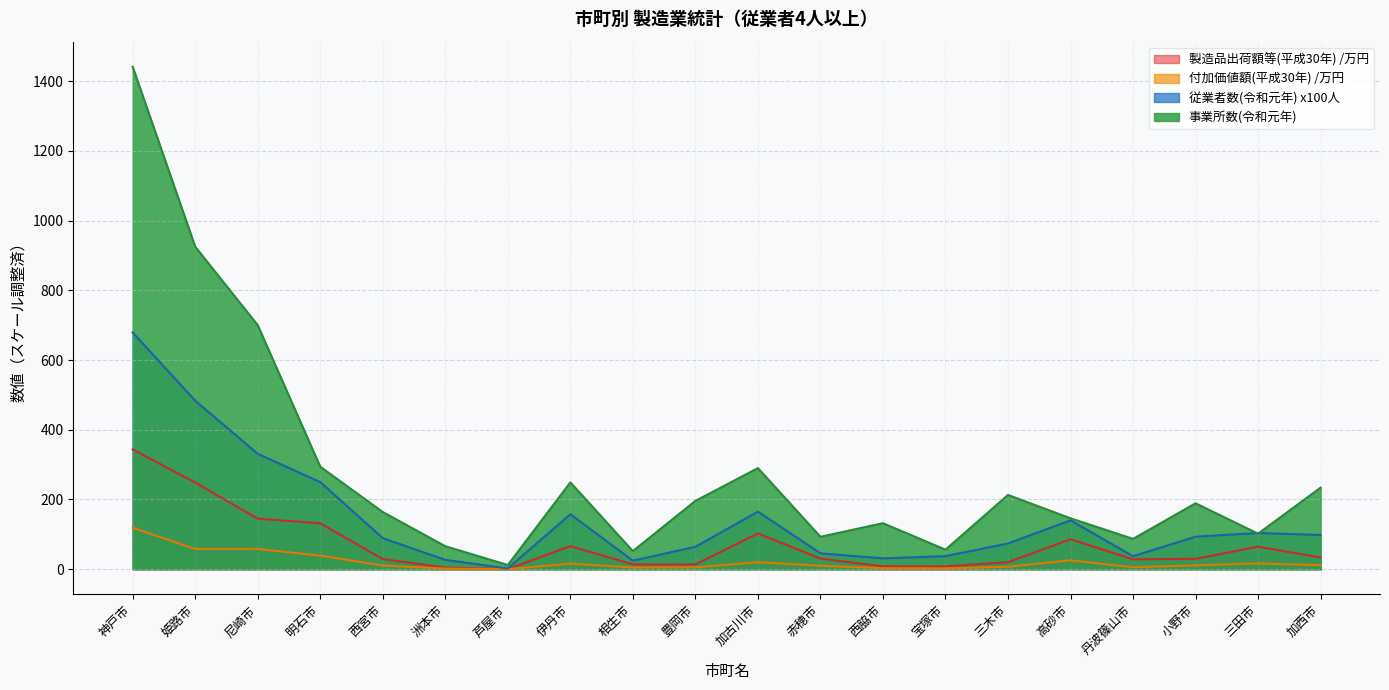

How many times do 事業所数(令和元年) and 従業者数(令和元年) cross each other?

2